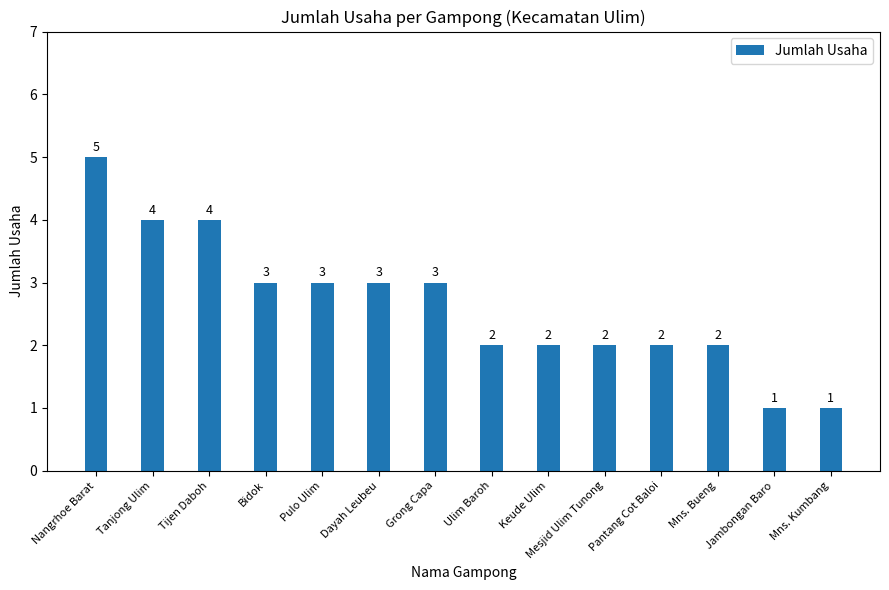

What is the label of the 10th bar from the left?

Mesjid Ulim Tunong